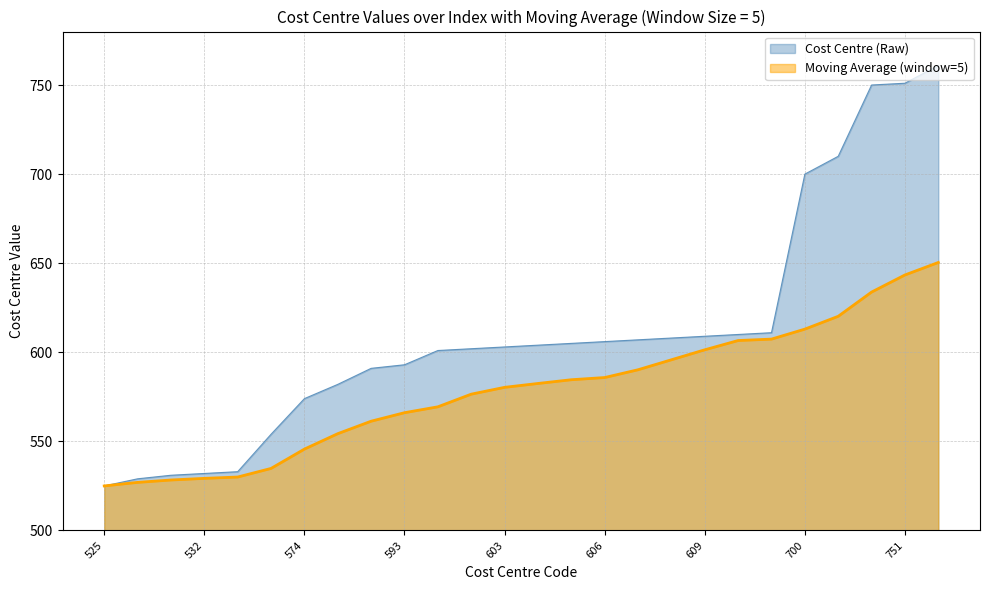

Where does the Moving Average (window=5) series first go above 582?

604